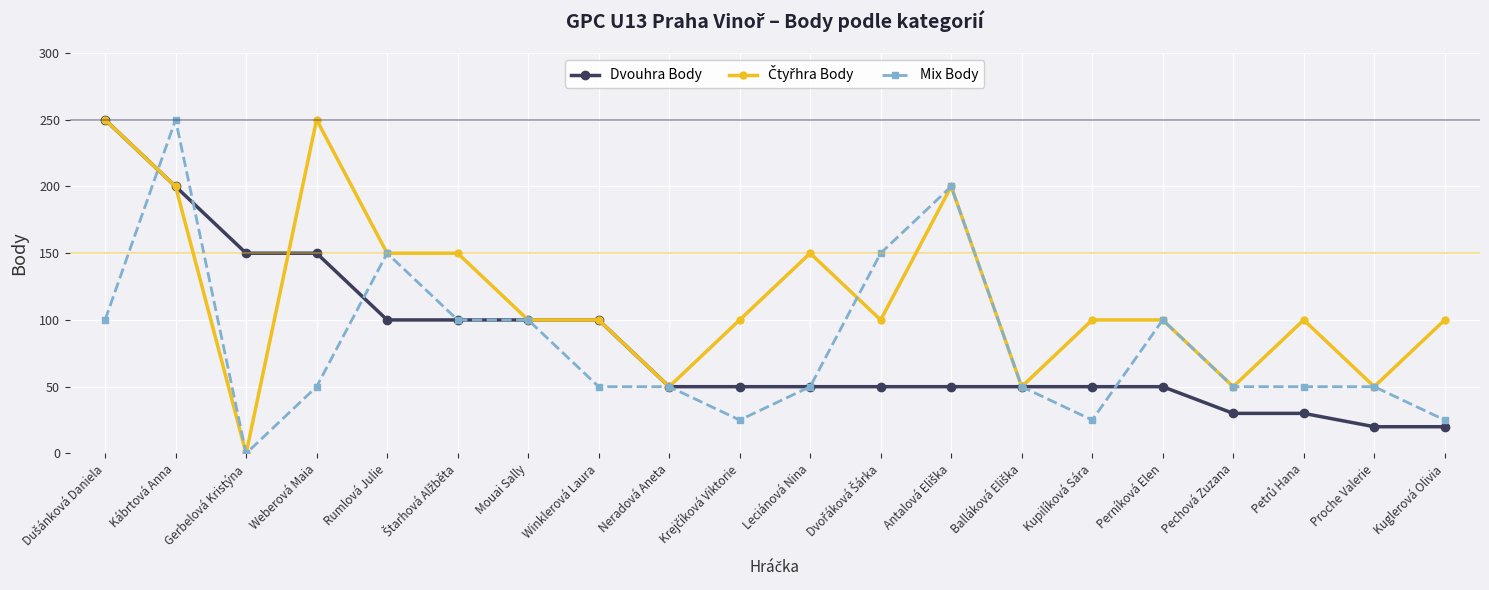

What is the difference between the highest and lowest values at Leciánová Nina?

100